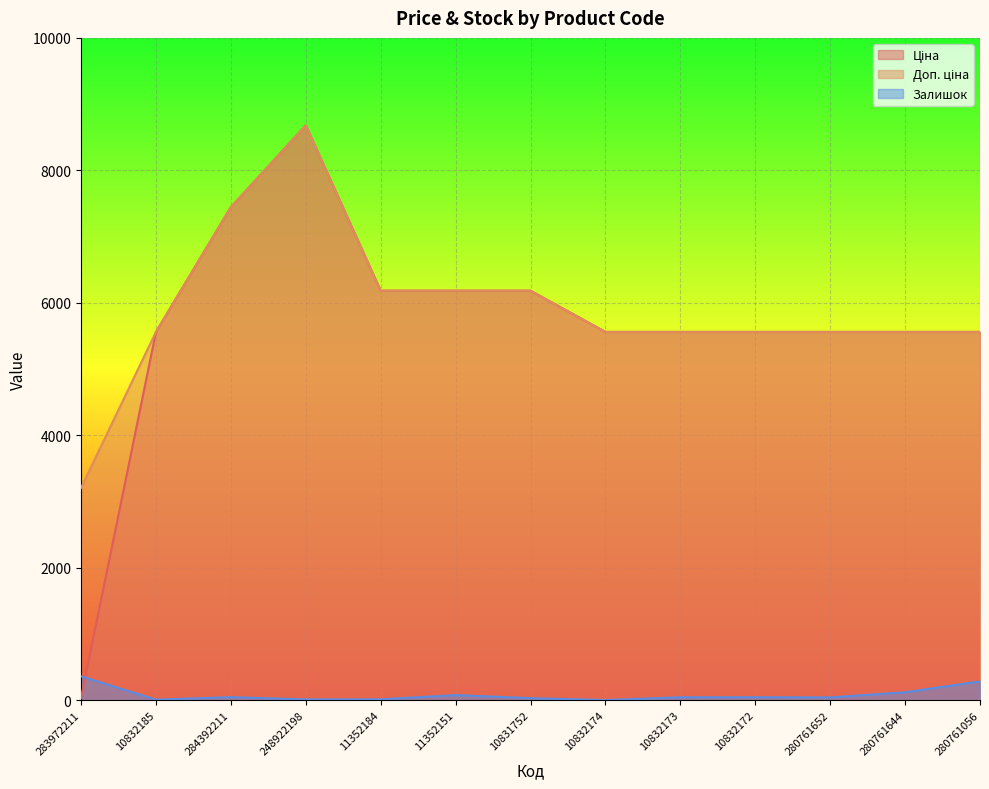

Which series has the largest total across all categories?

Доп. ціна